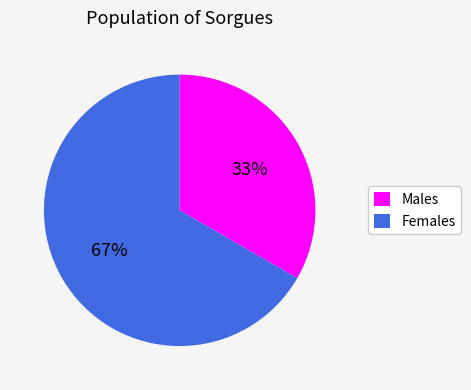

Which has a higher value, Females or Males?

Females